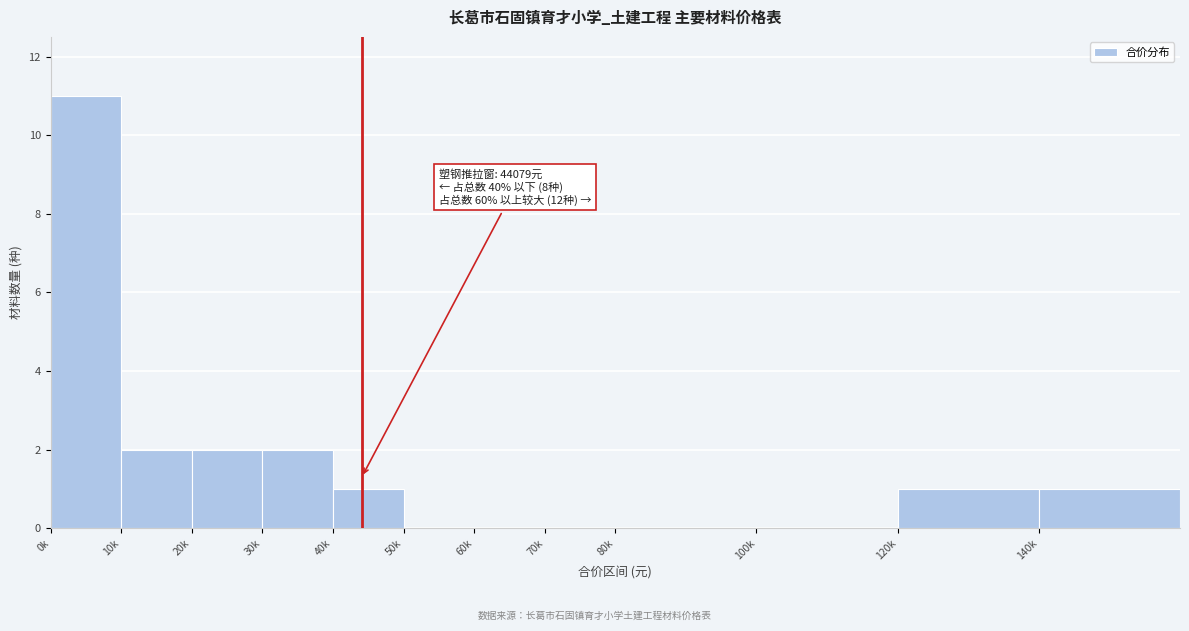

Reading right to left, what are all the values shown in this chart?

140k=1	120k=1	100k=0	80k=0	70k=0	60k=0	50k=0	40k=1	30k=2	20k=2	10k=2	0k=11